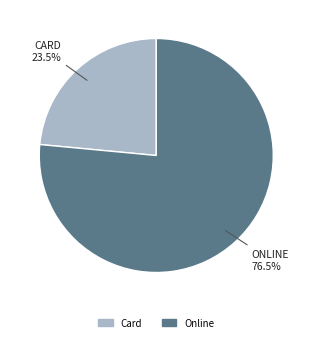

The Card slice represents 31% of the pie. True or false?

False